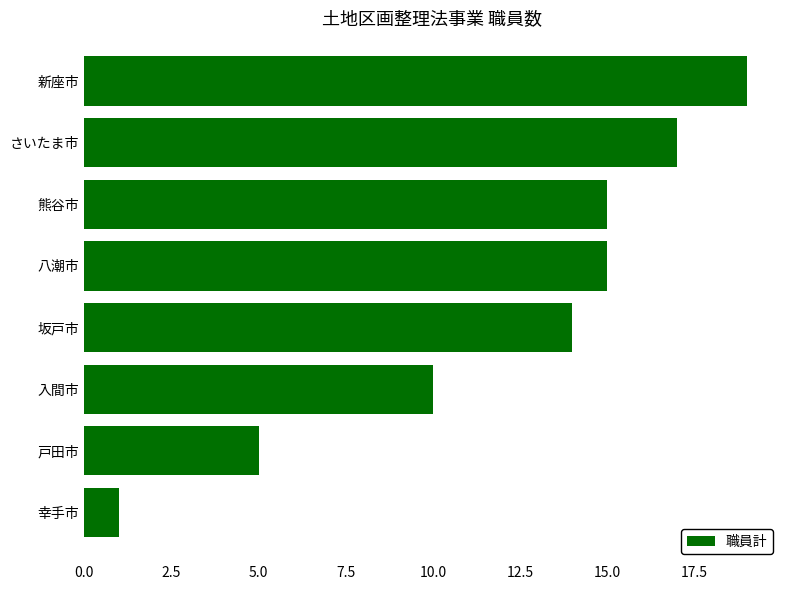

The value at 八潮市 is 7. True or false?

False